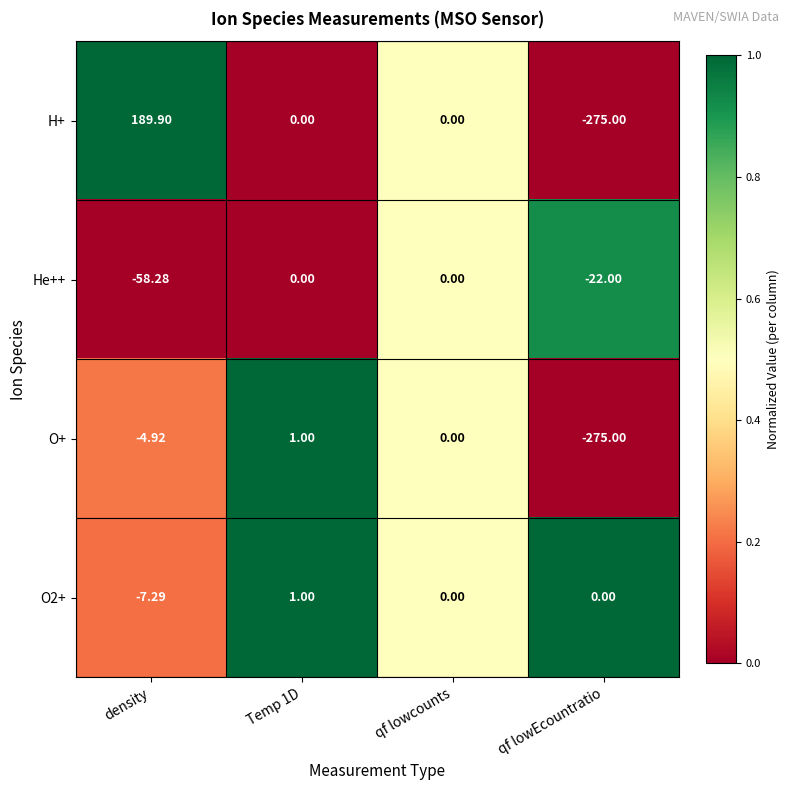

Which series has the largest total across all categories?

O2+